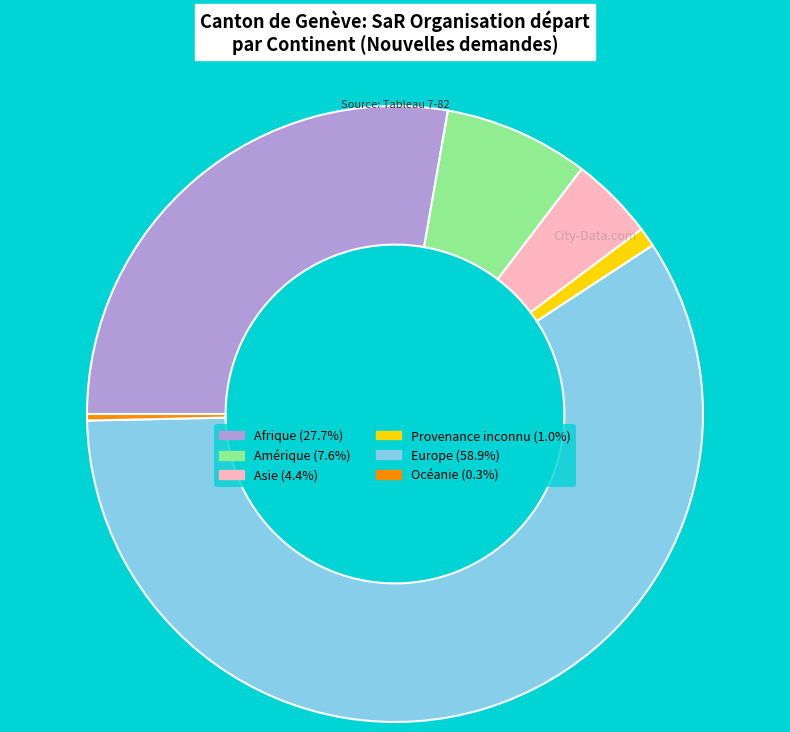

What is the smallest slice in the pie chart?

Océanie